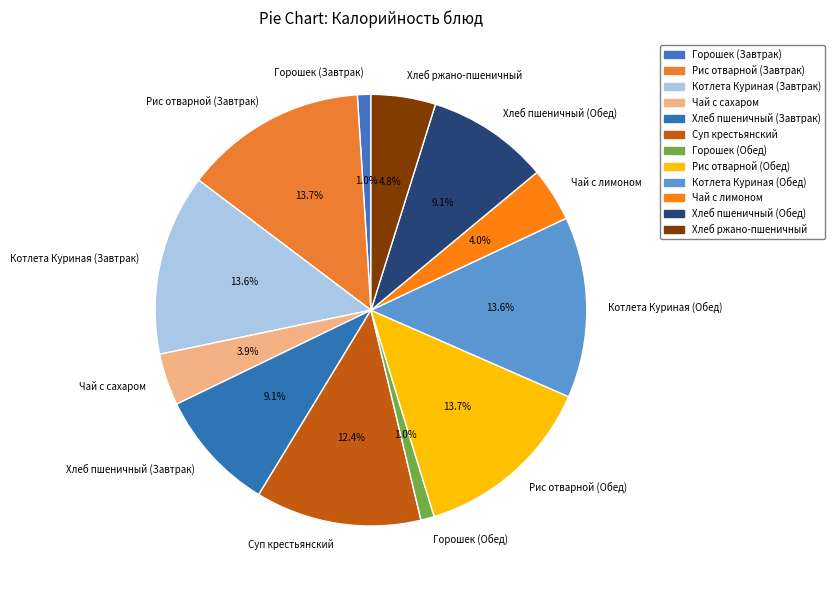

Is it true that Хлеб пшеничный (Завтрак) is 9% of the pie?

True